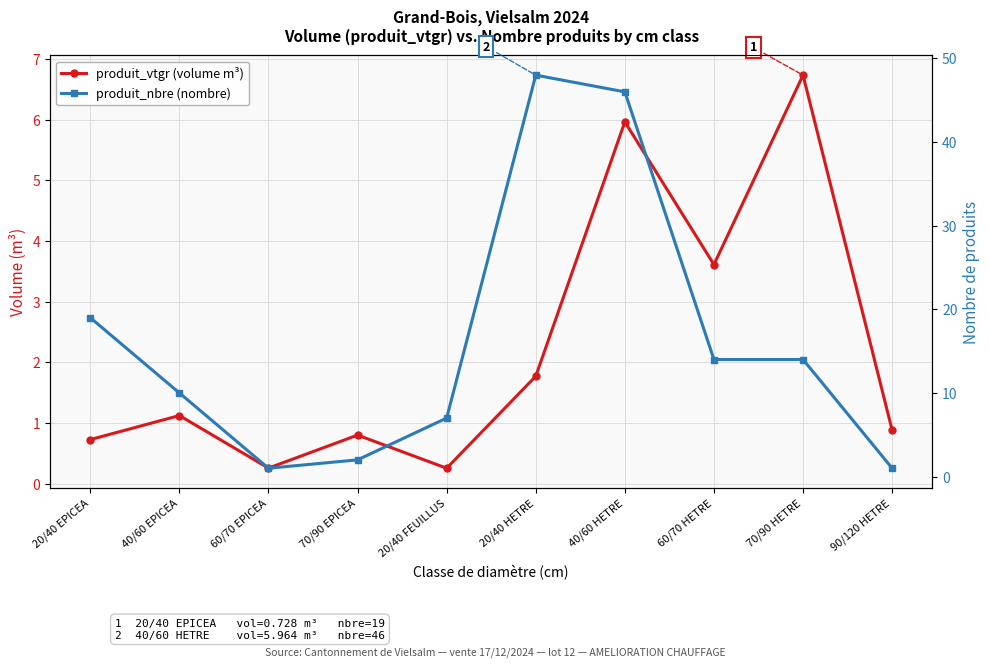

Is it true that produit_nbre (nombre) equals 33.3 at 20/40 EPICEA?

False